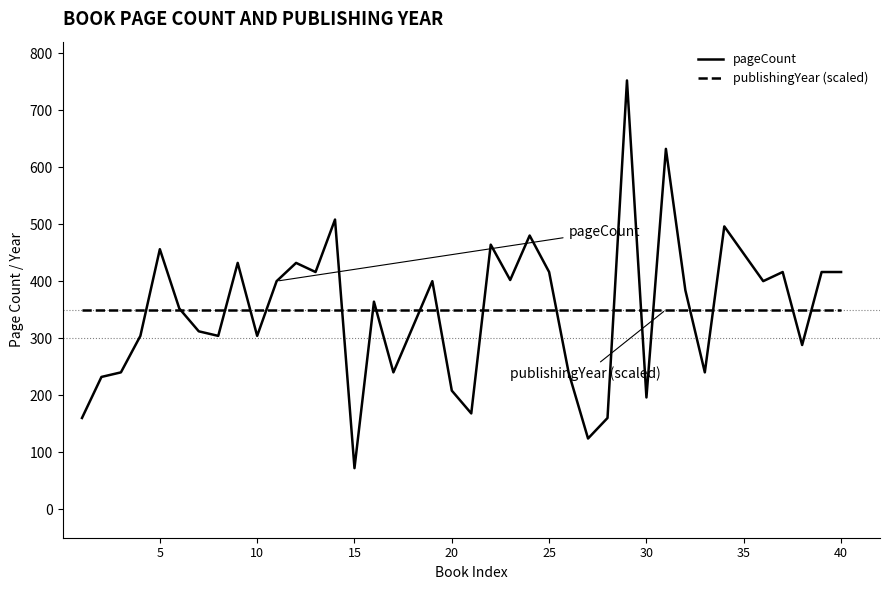

Which series has the widest spread of values?

pageCount